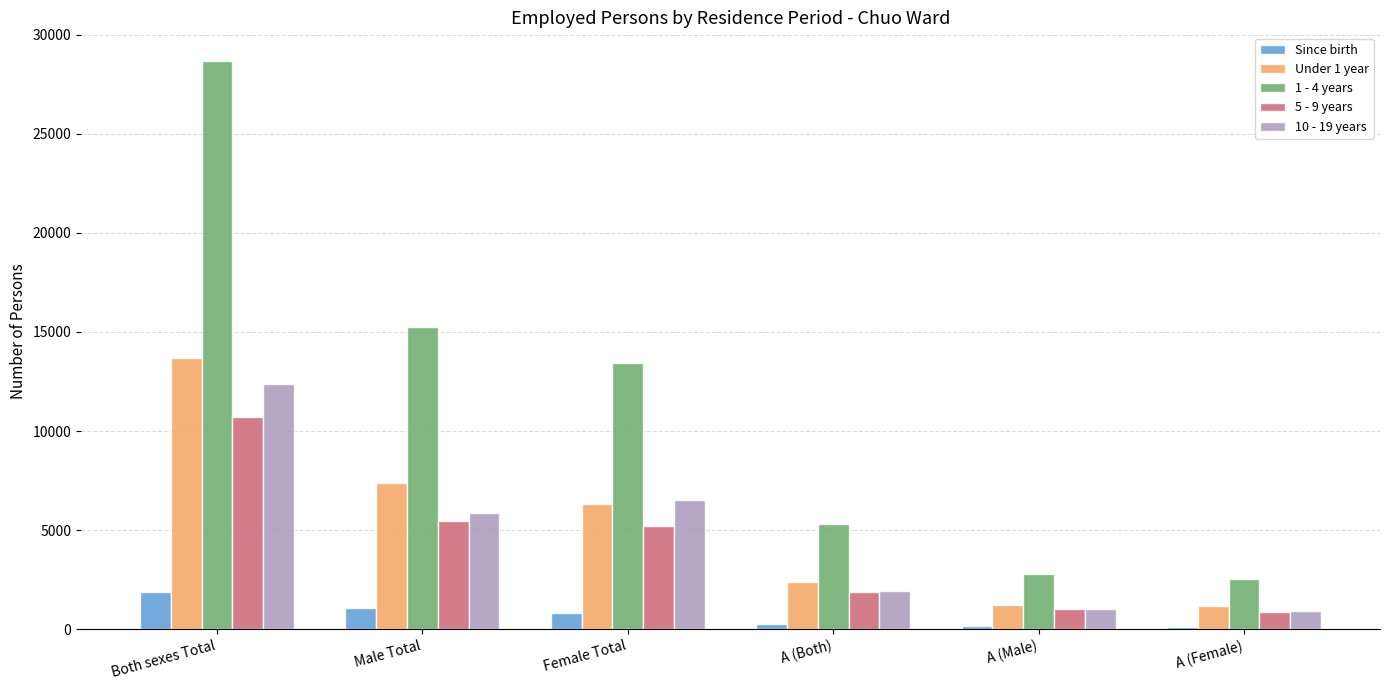

What is the label of the 2nd bar from the left?

Male Total